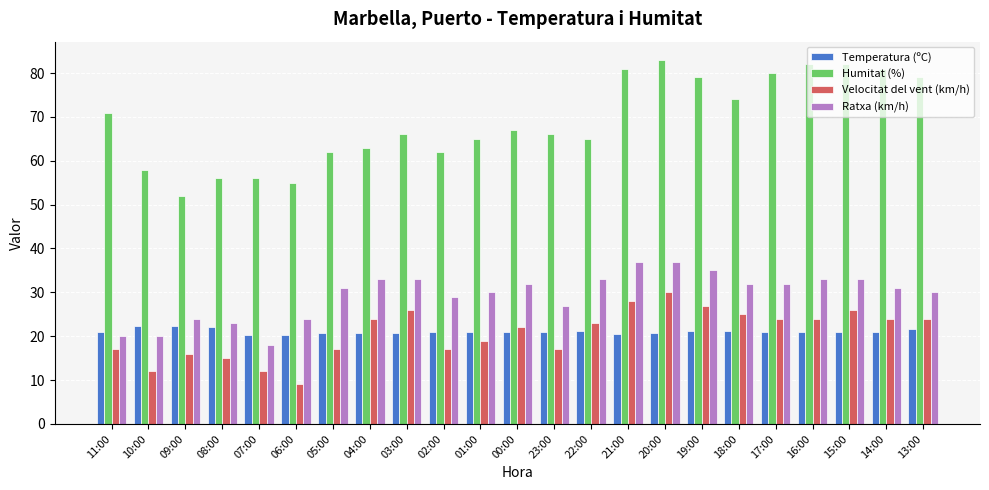

What is the difference between the maximum and minimum values in the Ratxa (km/h) series?

19.0